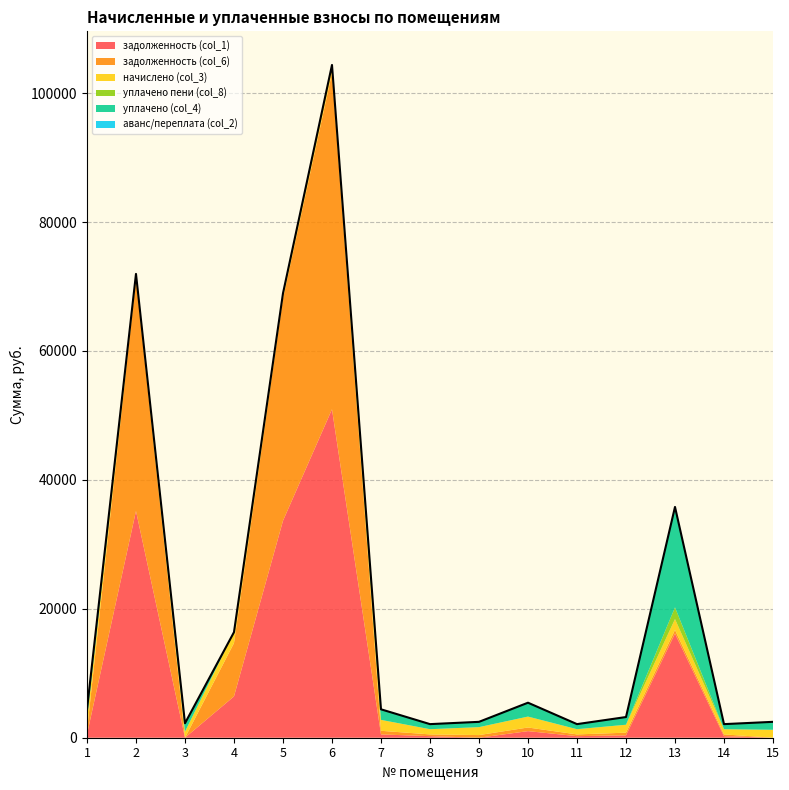

Reading left to right, list all the values displayed in this chart.

задолженность (col_1): 1=510.6	2=35170.6	3=0.0	4=6410.4	5=33659.1	6=50950.2	7=511.3	8=244.5	9=0.0	10=1022.6	11=244.5	12=372.0	13=16155.7	14=244.5	15=0.0
задолженность (col_6): 1=563.6	2=35975.5	3=0.0	4=8270.6	5=34468.9	6=52182.2	7=564.4	8=269.9	9=410.6	10=564.4	11=269.9	12=410.6	13=564.4	14=269.9	15=0.0
начислено (col_3): 1=1690.8	2=804.9	3=944.8	4=1693.3	5=809.8	6=1231.9	7=1693.3	8=809.8	9=1231.9	10=1693.3	11=809.8	12=1231.9	13=1693.3	14=809.8	15=1231.9
уплачено пени (col_8): 1=0.0	2=0.0	3=0.0	4=0.0	5=0.0	6=0.0	7=0.0	8=0.0	9=0.0	10=0.3	11=0.0	12=0.0	13=1812.2	14=0.0	15=0.0
уплачено (col_4): 1=1637.8	2=0.0	3=1300.5	4=0.0	5=0.0	6=0.0	7=1640.1	8=784.4	9=821.3	10=2151.4	11=784.4	12=1193.3	13=15579.5	14=784.4	15=1231.9
аванс/переплата (col_2): 1=0.0	2=0.0	3=0.0	4=0.0	5=0.0	6=0.0	7=0.0	8=0.0	9=0.0	10=0.0	11=0.0	12=0.0	13=0.0	14=0.0	15=0.0